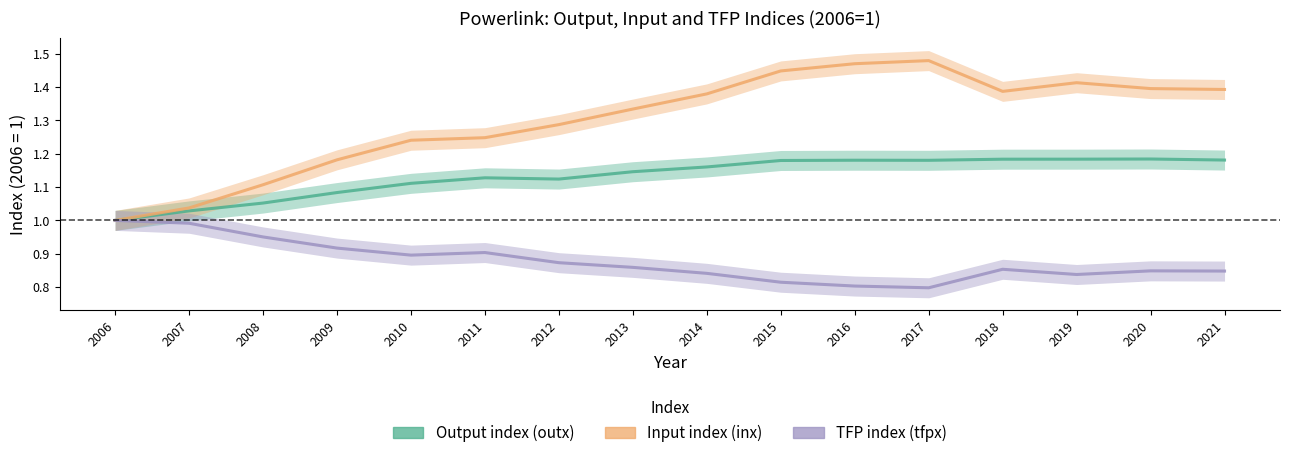

What is the value of the inx point at the 8th from the left?

1.3